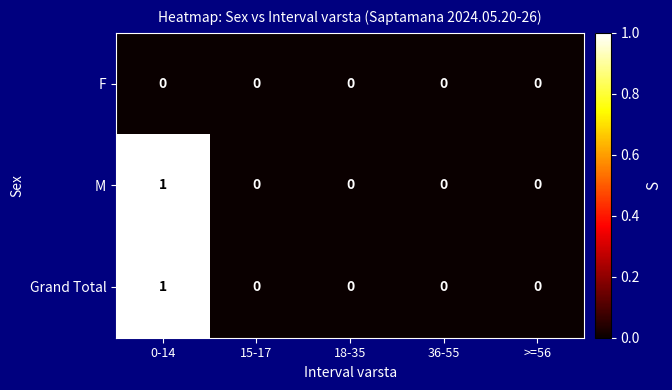

Count the Grand Total values in the range 0 to 1.

5